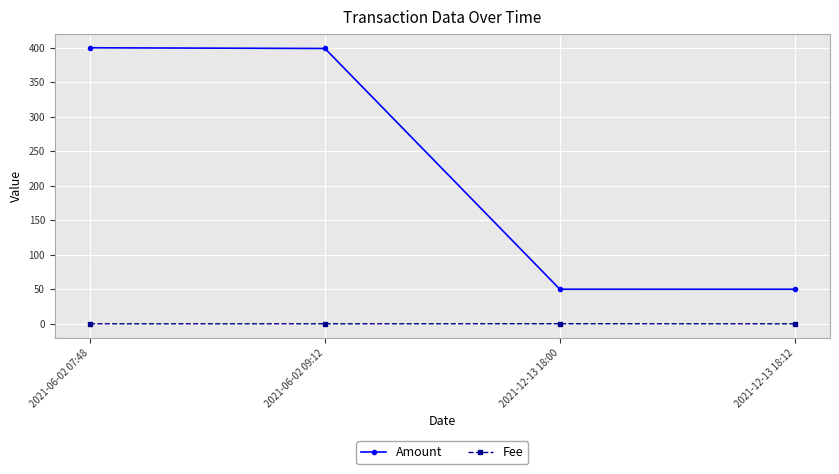

True or false: Fee and Amount intersect in this chart.

False